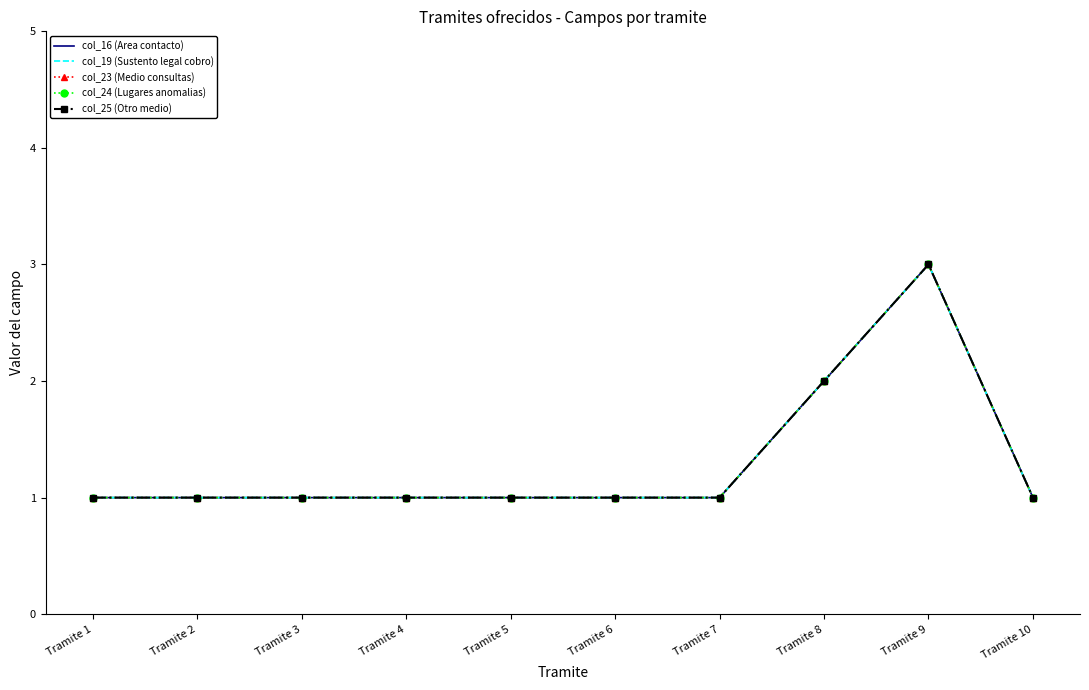

True or false: col_19 (Sustento legal cobro) has more than 2 interior local peaks.

False